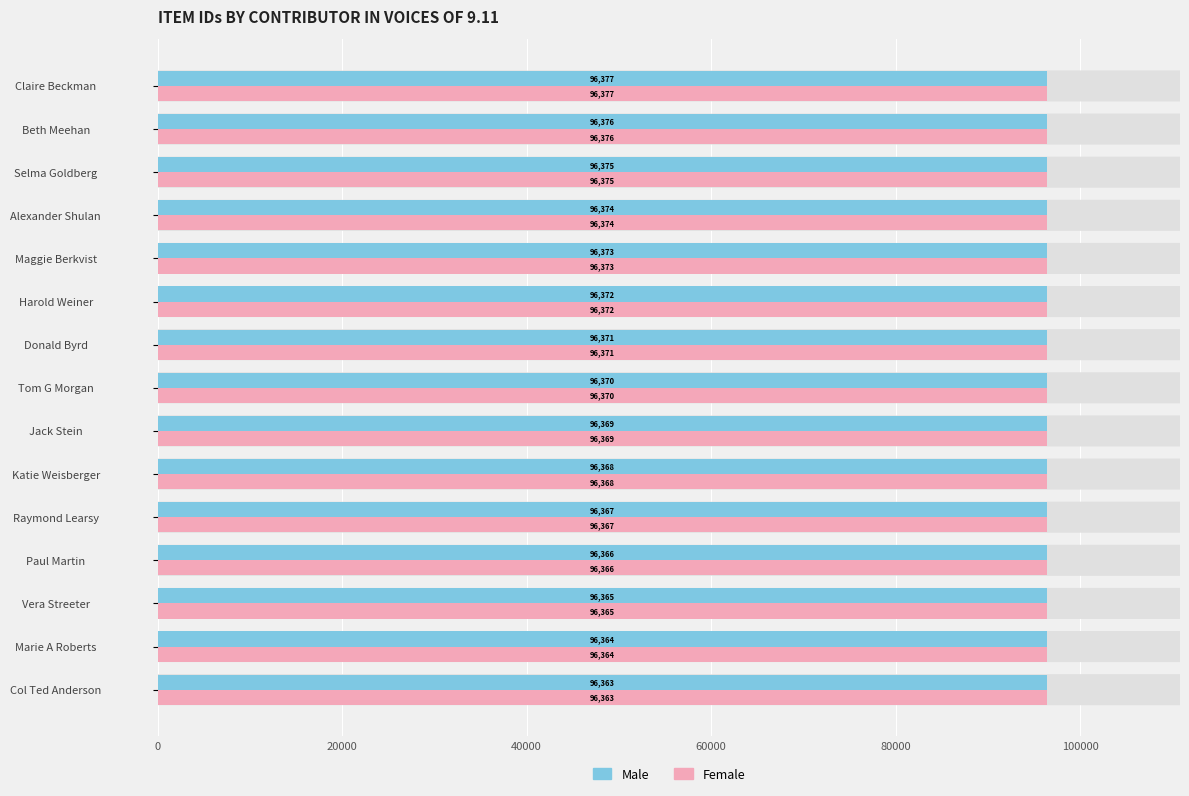

At which label is Male closest to 96370?

Tom G Morgan